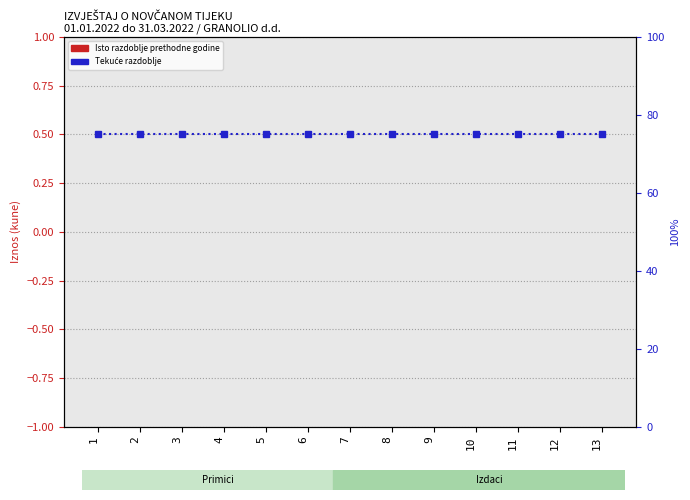

Which has a higher value, 3 or 5?

3